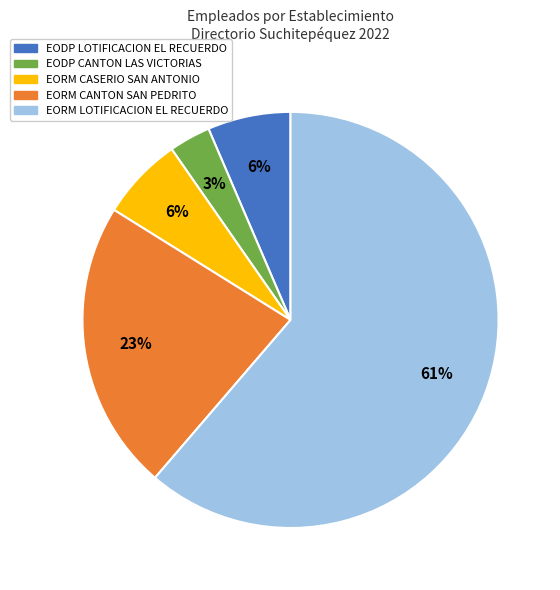

Is there any slice that represents more than half of the pie?

Yes